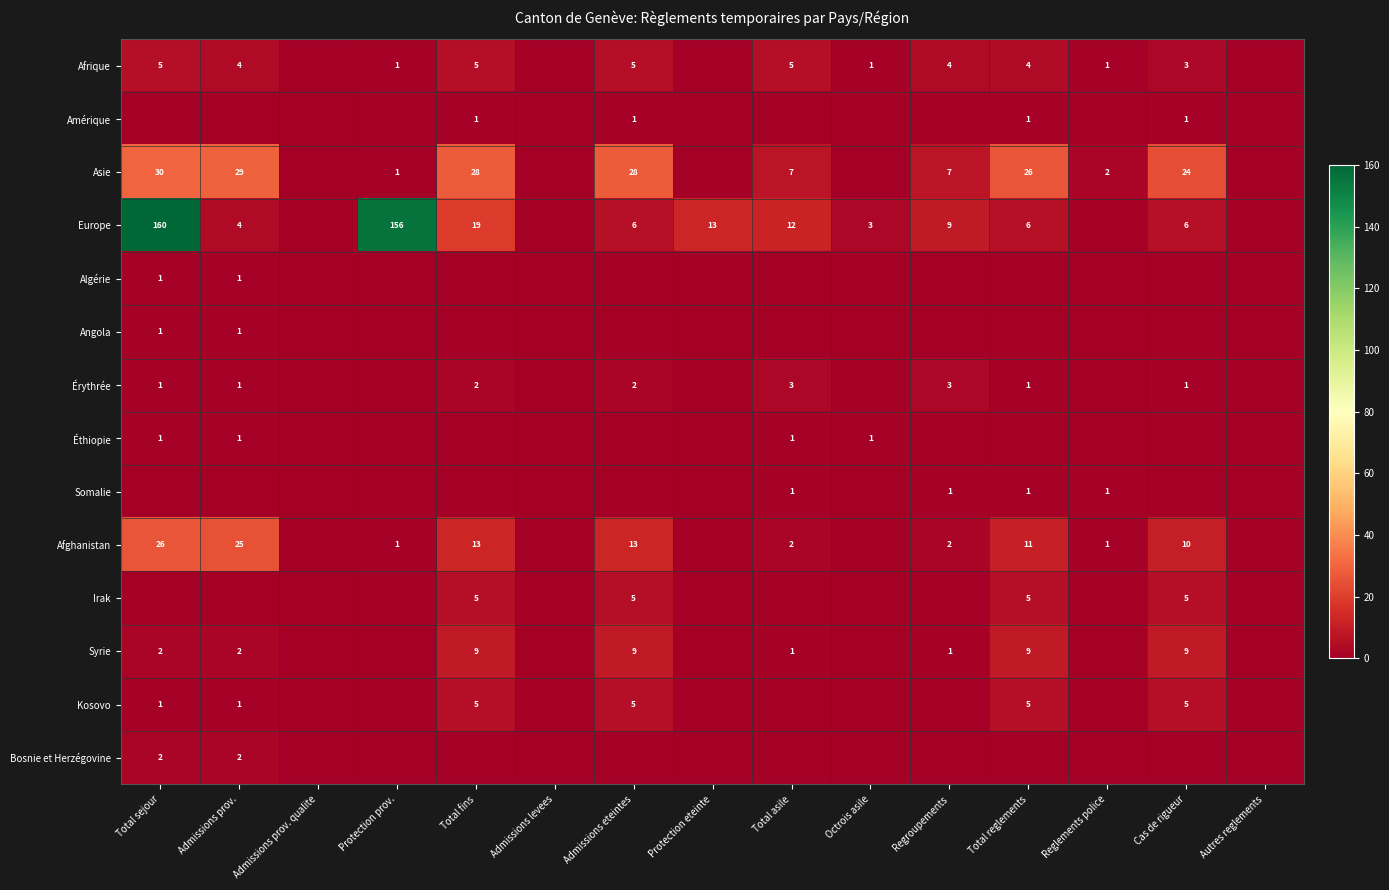

Count the number of data series in this chart.

14